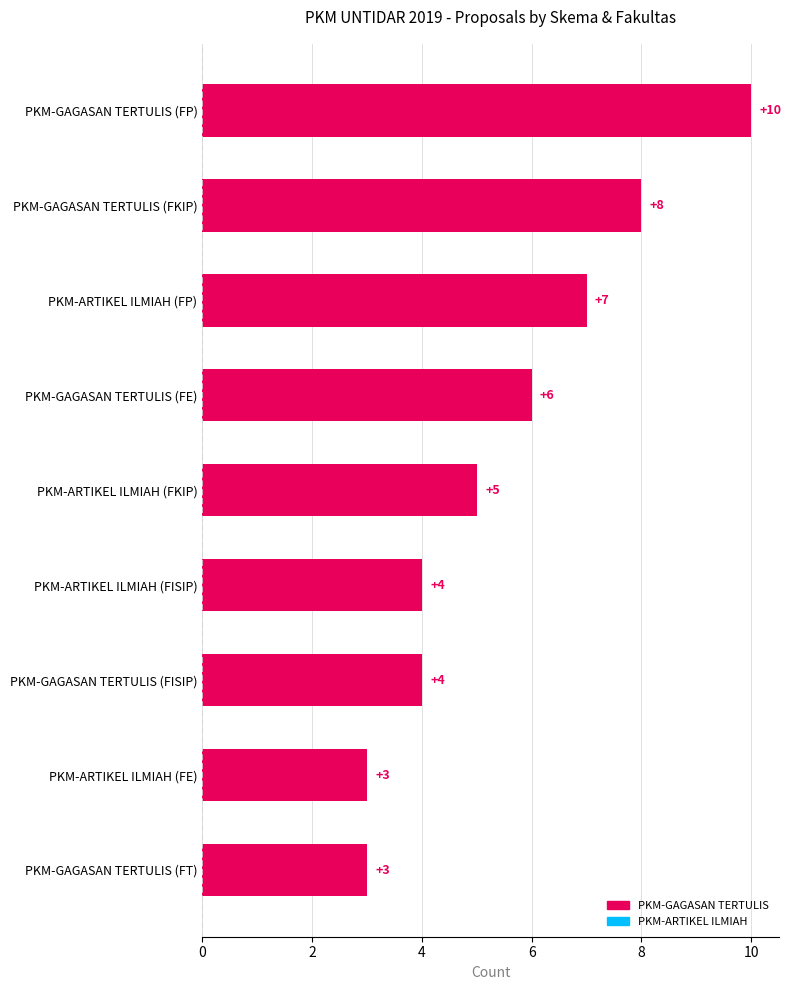

What is the label of the 5th bar from the top?

PKM-ARTIKEL ILMIAH (FKIP)